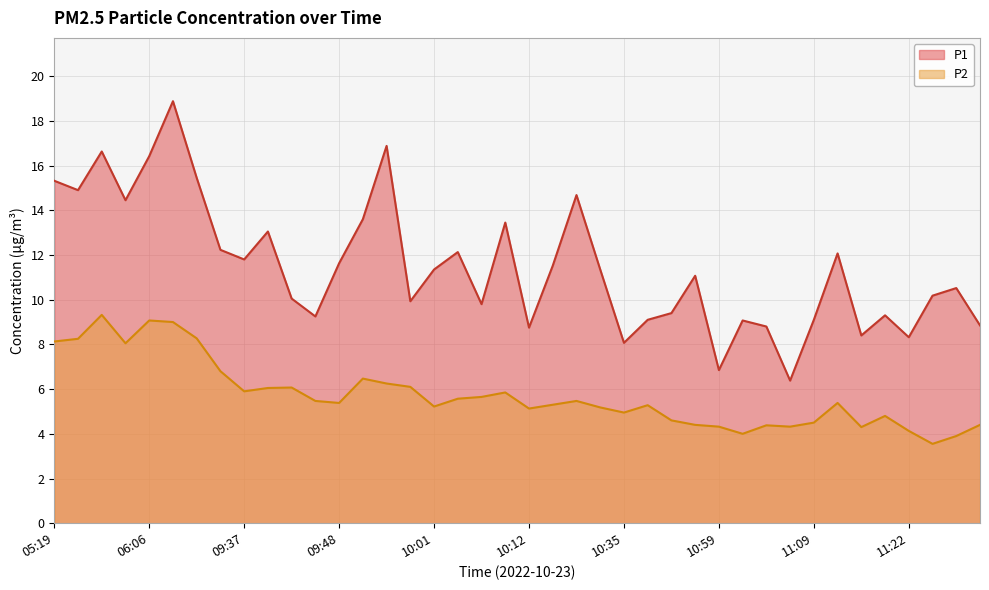

True or false: P2 has more than 2 interior local peaks.

True